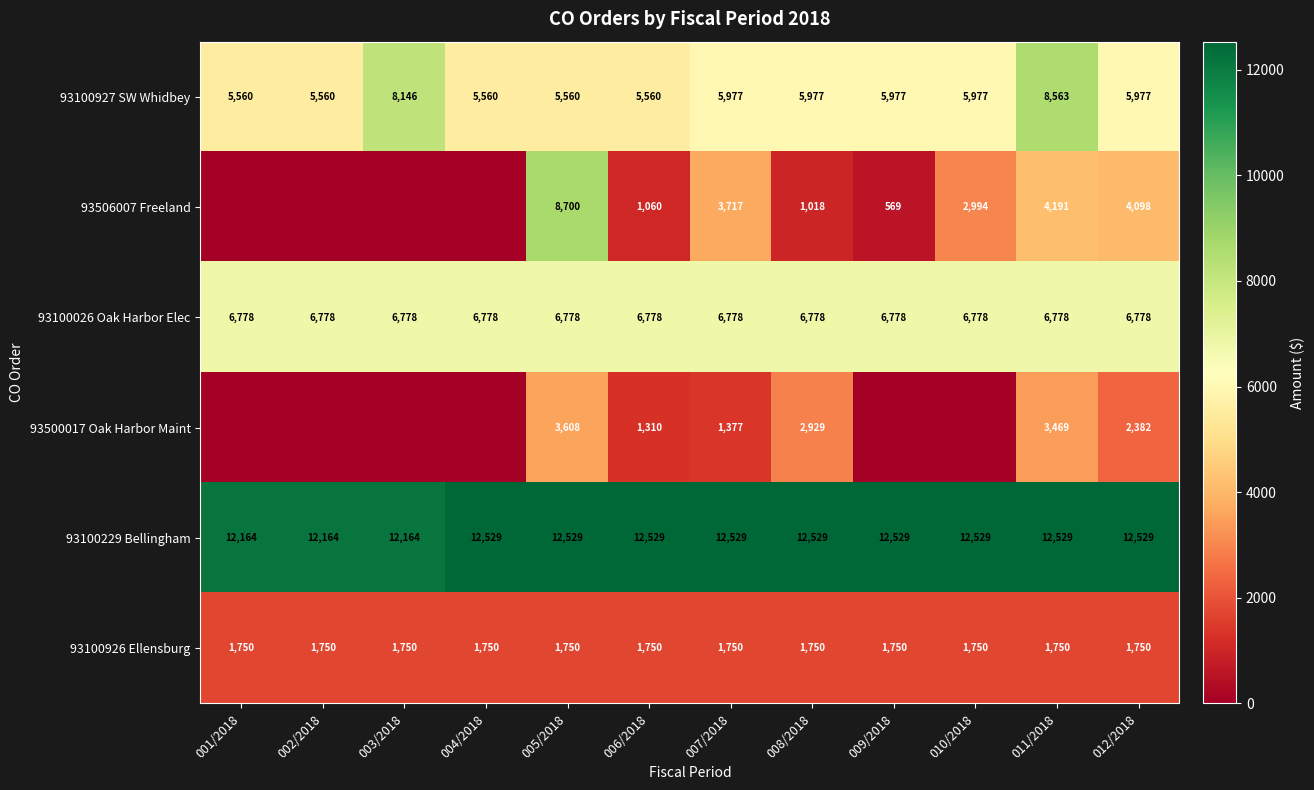

What is the sum of the 93100229 Bellingham values at 004/2018 and 005/2018?

25058